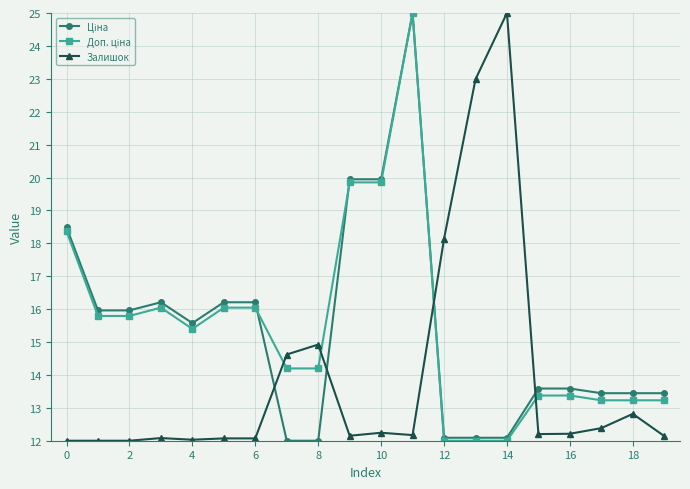

True or false: Залишок has more than 2 points higher than both neighbors.

True